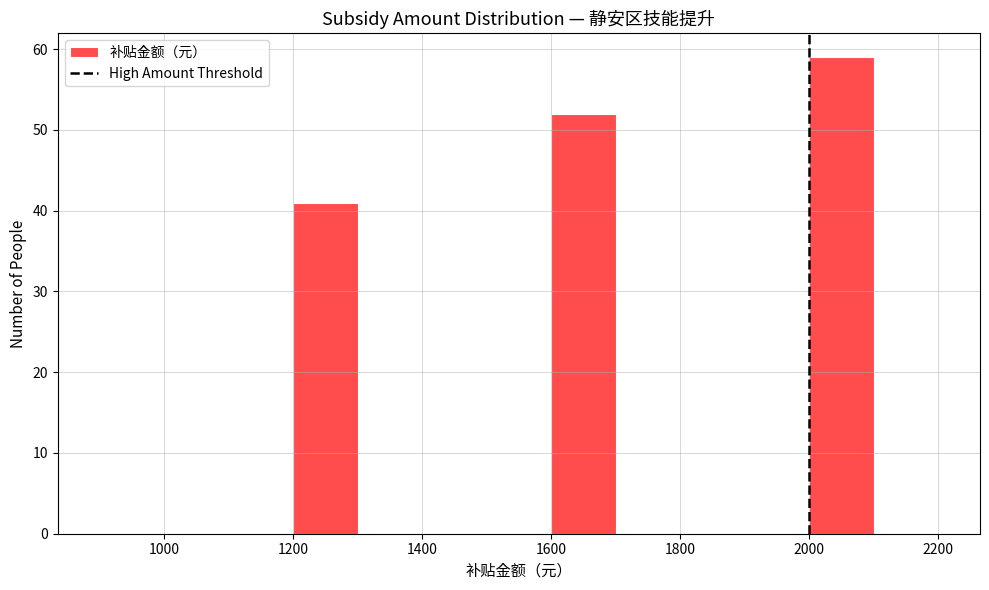

What is the height of the bar covering 2000 to 2100 on the x-axis? The values are not printed on the chart, so give them approximately, as read against the axis.

59